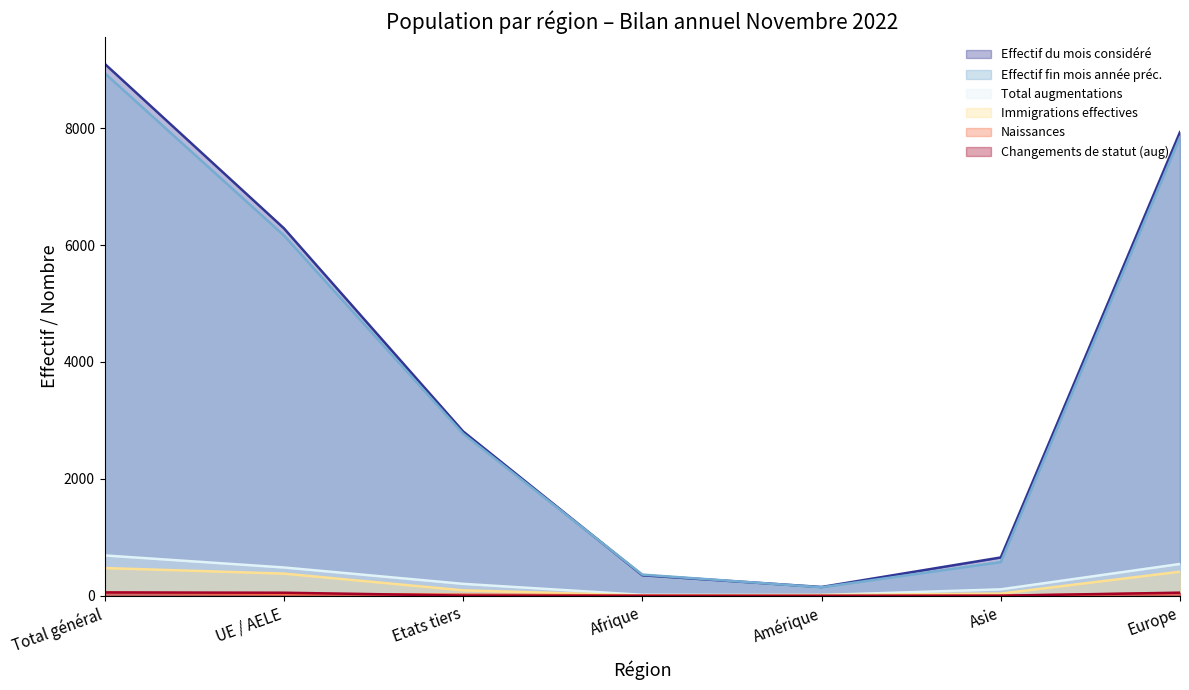

True or false: Immigrations effectives and Changements de statut (aug) intersect in this chart.

False